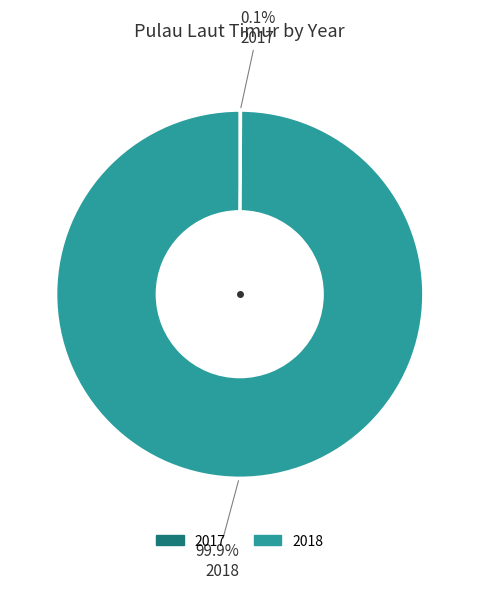

Is there any slice that represents more than half of the pie?

Yes